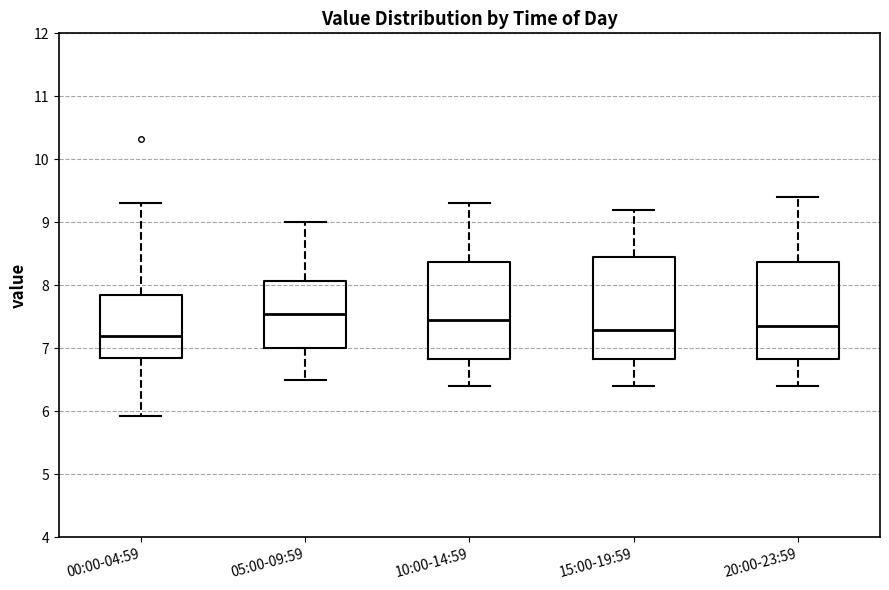

Where is the upper edge of the box for 10:00-14:59 on the y-axis? The values are not printed on the chart, so give them approximately, as read against the axis.

8.4